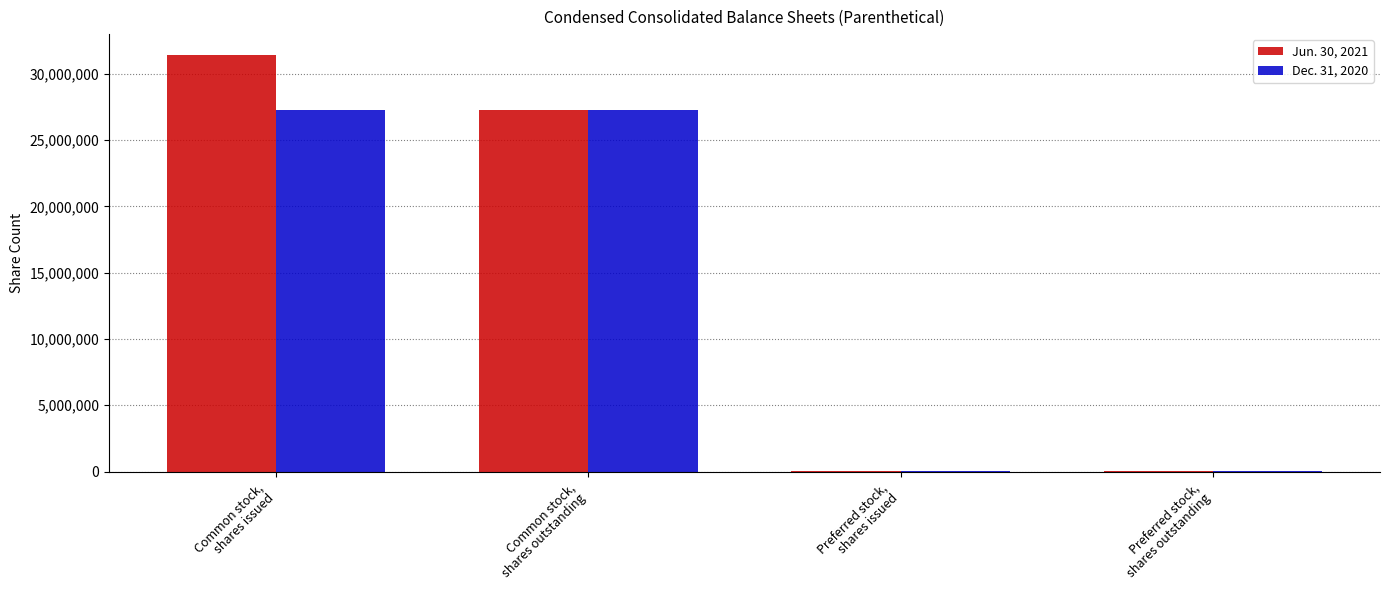

The Jun. 30, 2021 series shows 50000 at Preferred stock,
shares outstanding. True or false?

True